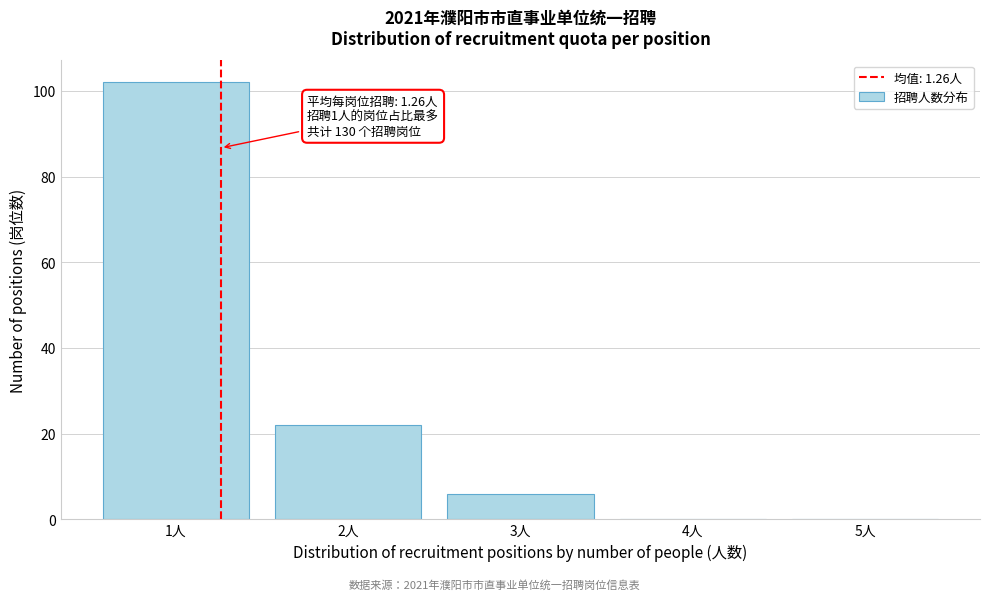

Which range on the x-axis has the tallest bar?

0.5 to 1.5